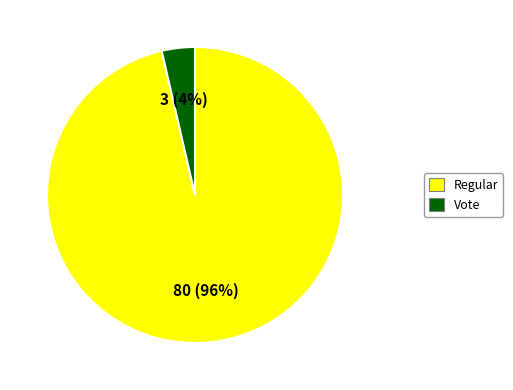

Which category has the biggest portion of the pie?

Regular